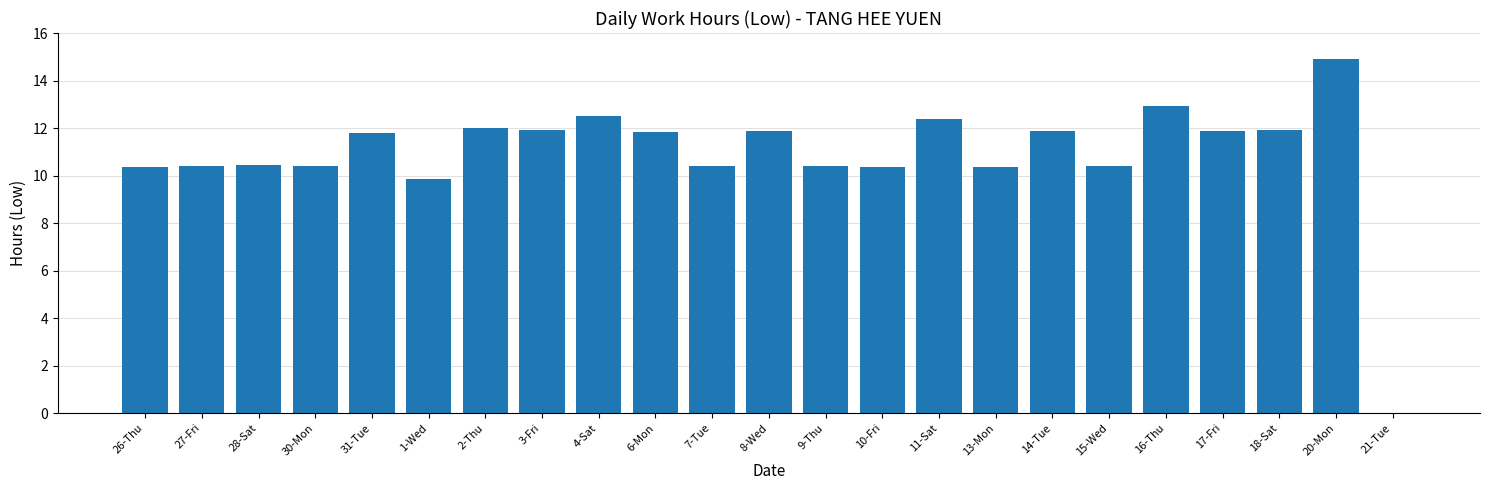

Which category has the highest value across all series?

20-Mon